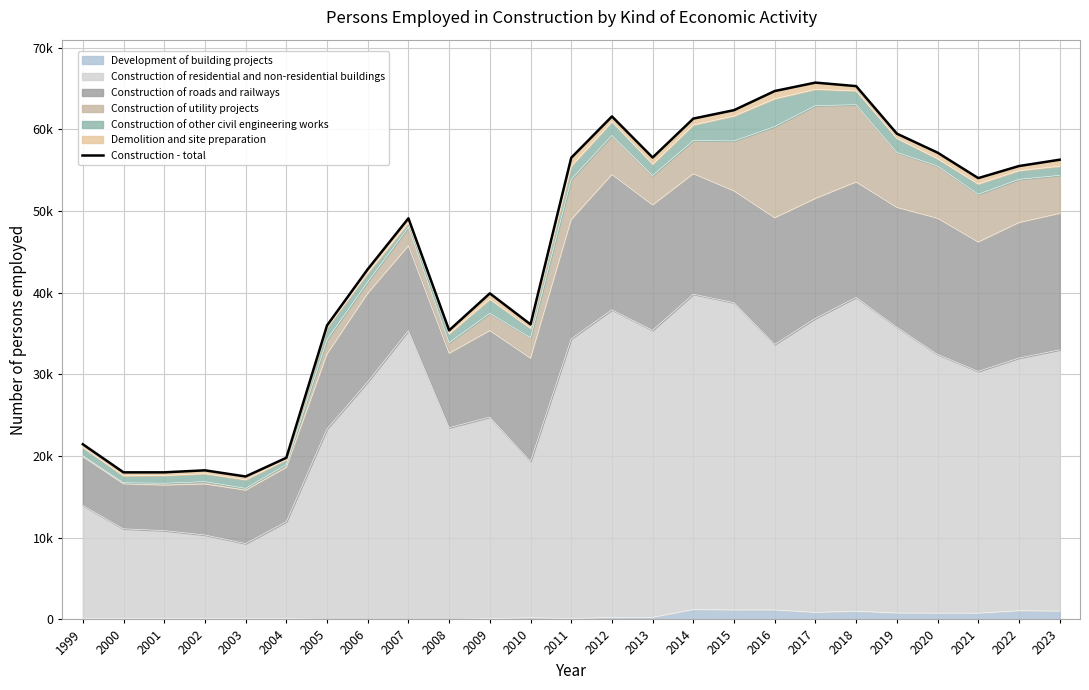

What is the sum of all values?

1128696.6